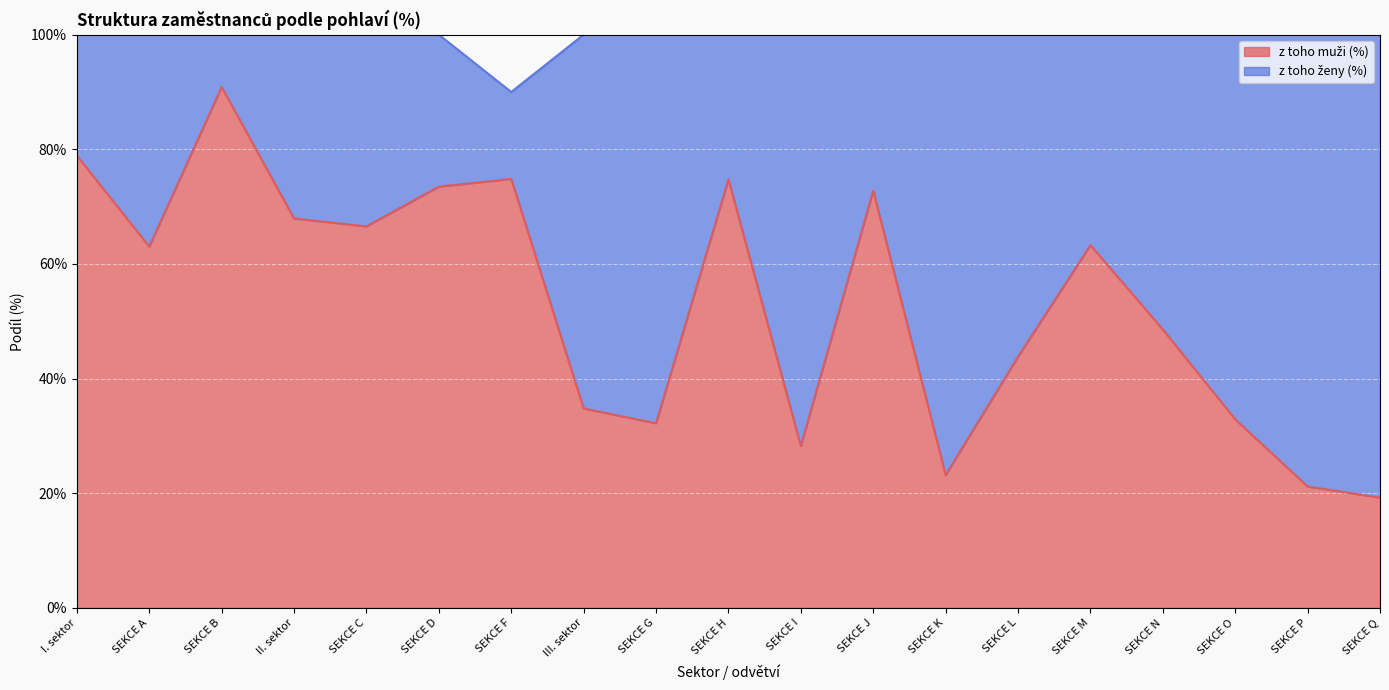

True or false: the data shows 0.6 at SEKCE A.

True